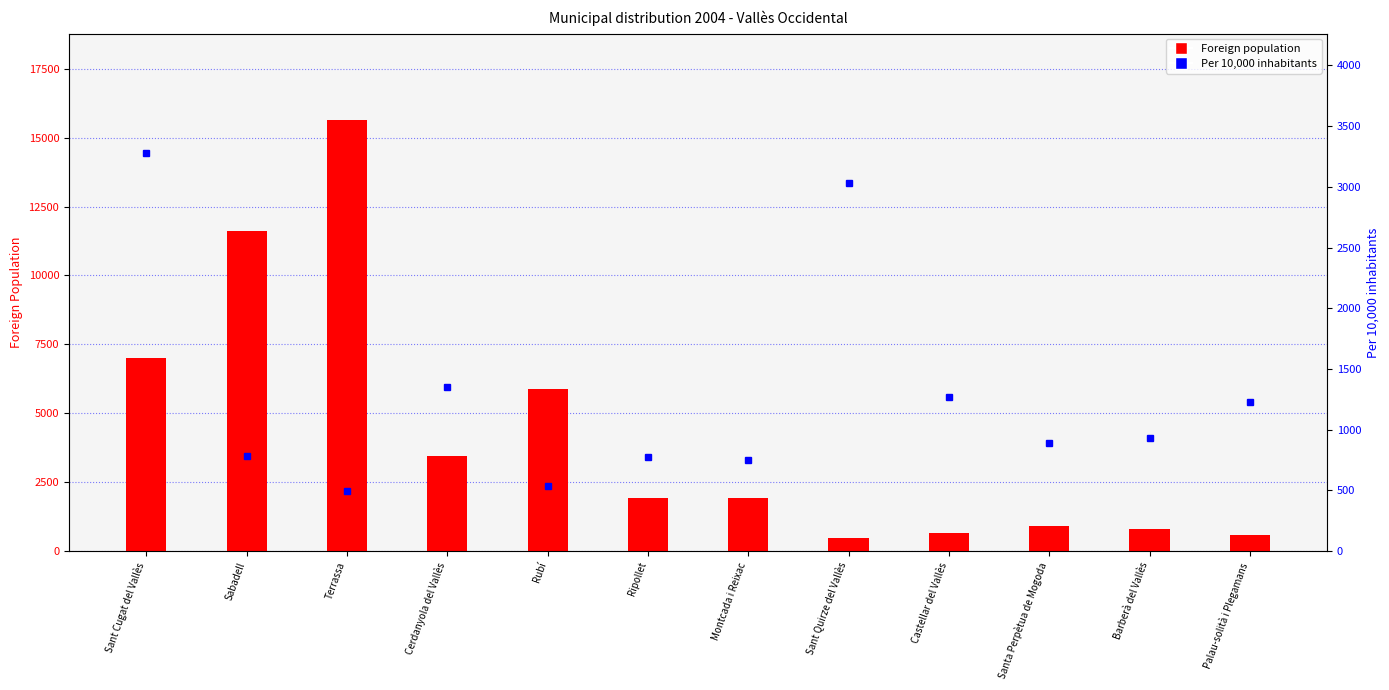

Which series has the widest spread of values?

Foreign population